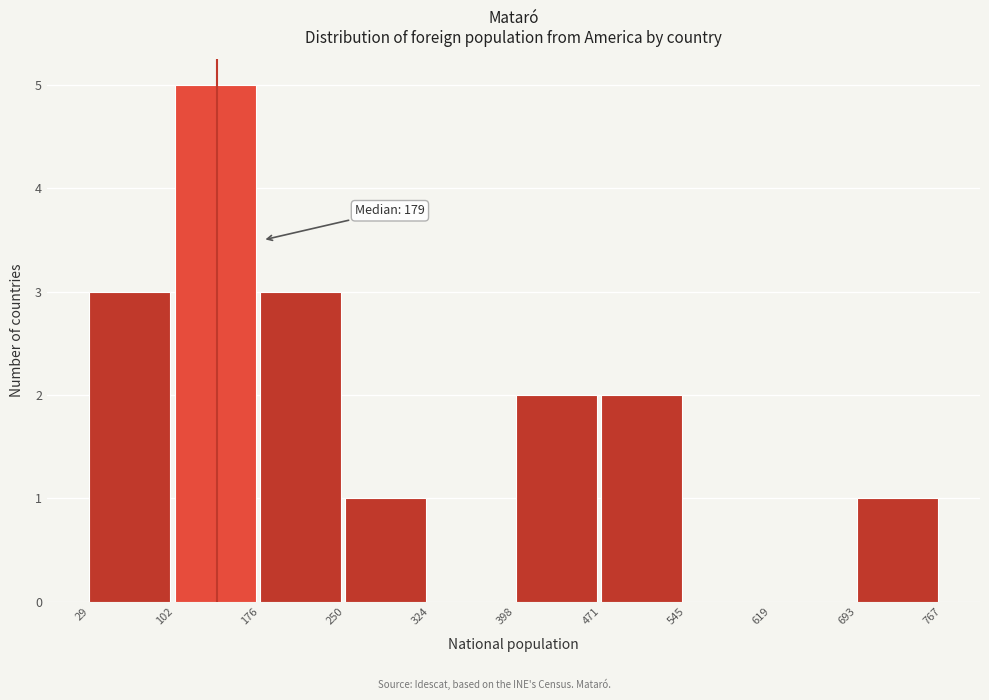

Which range on the x-axis has the tallest bar?

102 to 176